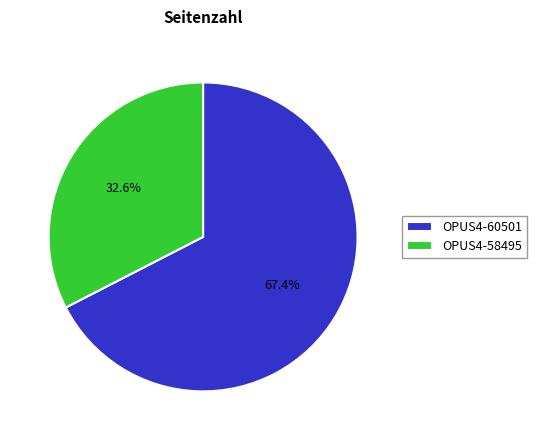

To the nearest percent, what is the difference between the OPUS4-58495 and OPUS4-60501 slice percentages?

35%